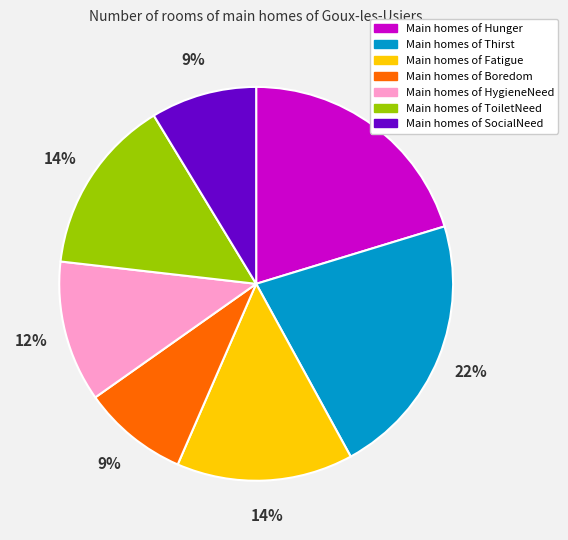

Does any single category account for the majority?

No